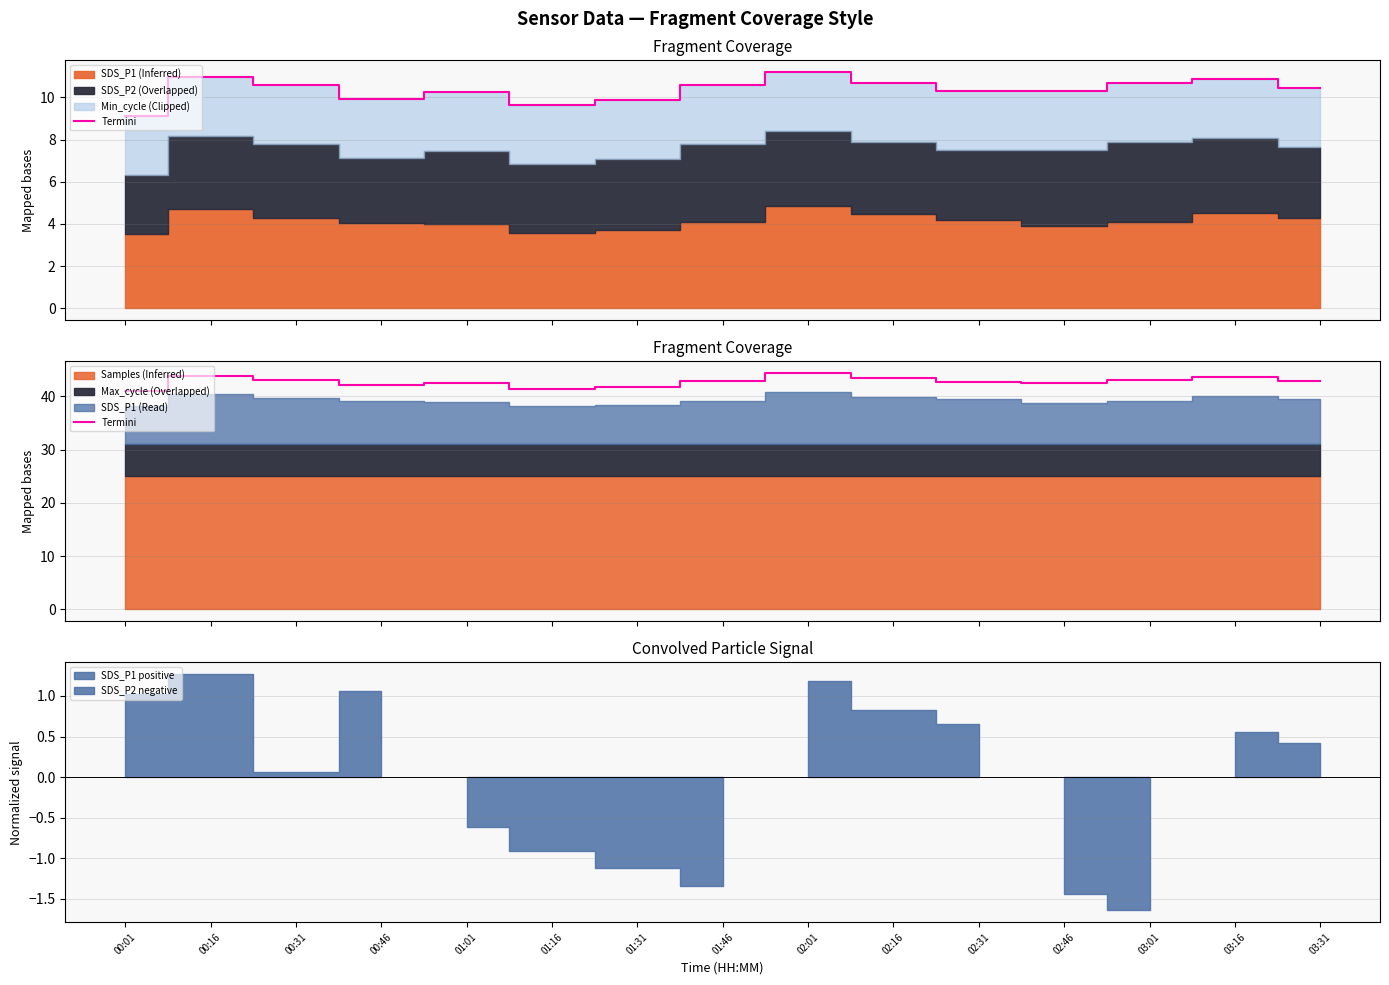

Reading left to right, what are all the values shown in this chart?

40.9	43.9	43.2	42.2	42.5	41.4	41.8	42.9	44.4	43.4	42.7	42.4	43.0	43.6	43.0